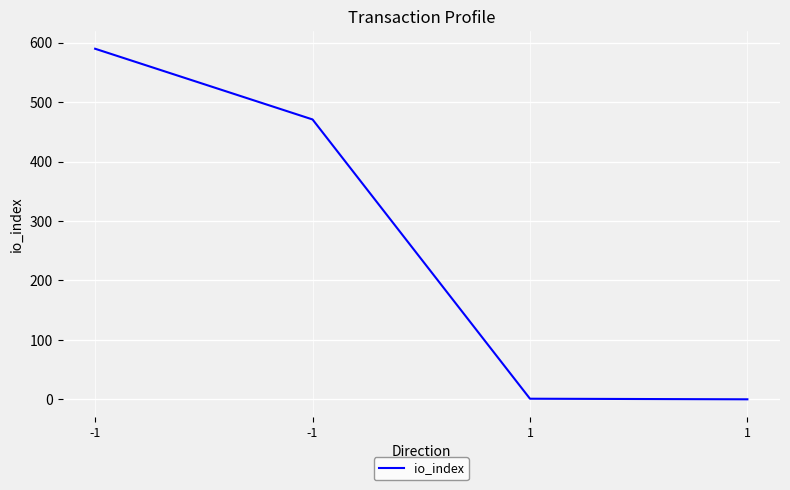

List the labels in order of value, largest first.

-1, -1, 1, 1